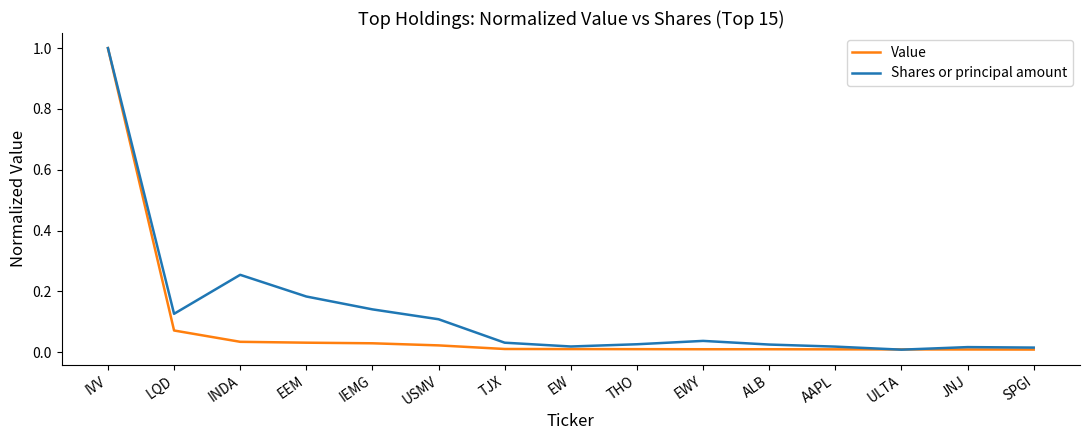

Between LQD and TJX, which series saw the biggest shift?

Shares or principal amount